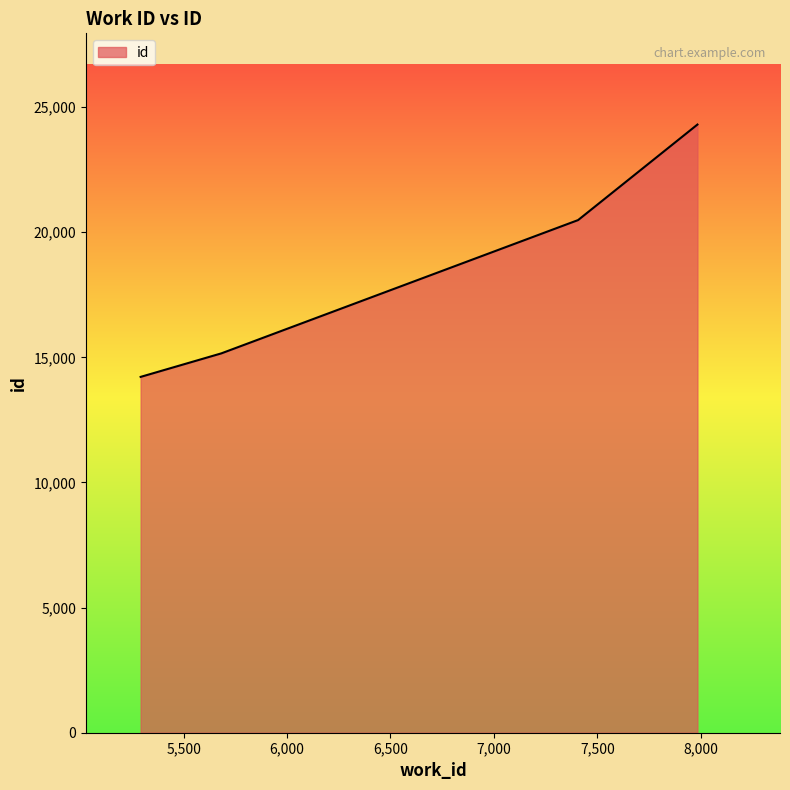

What is the difference between the maximum and second lowest values?

9143